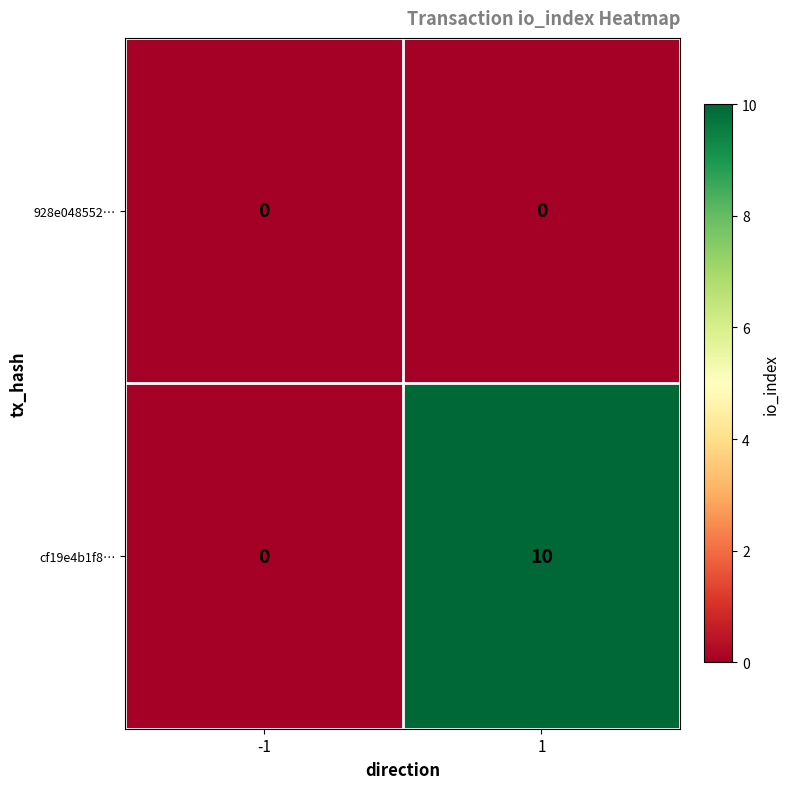

The value of cf19e4b1f8… at 1 is 10. True or false?

True